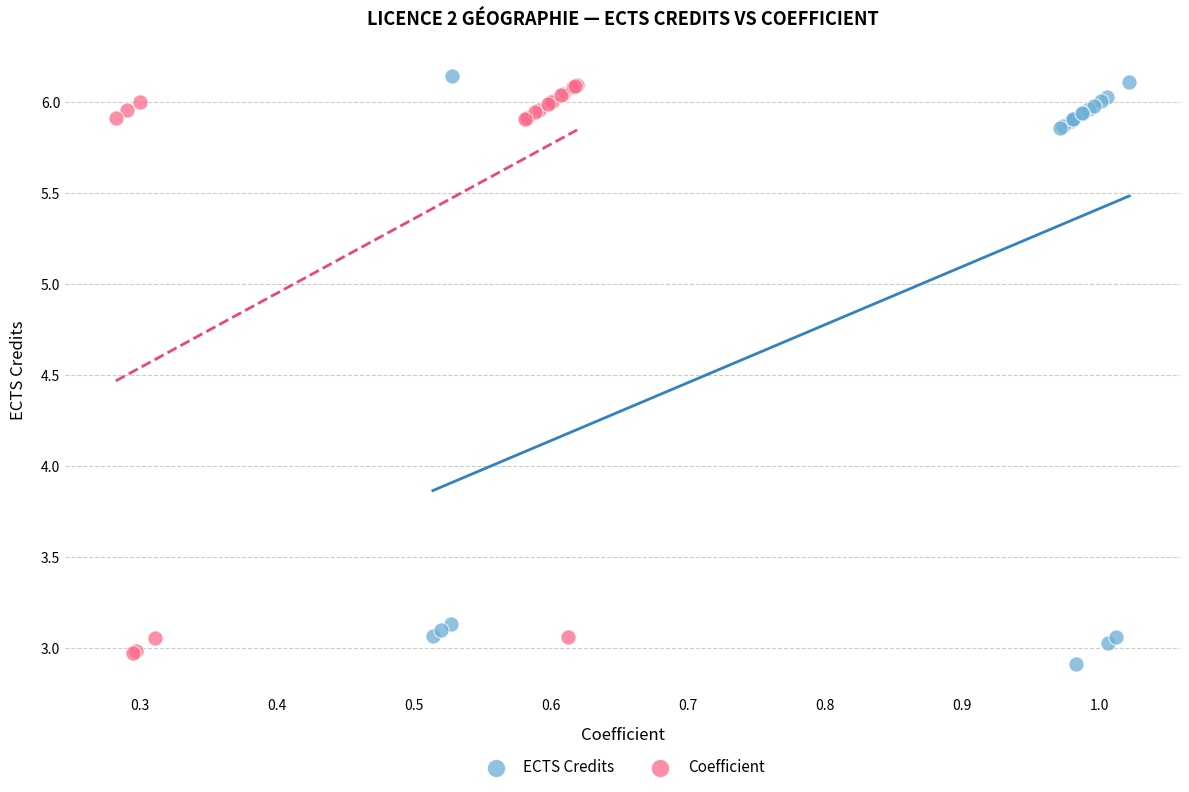

Which series contains the lowest Y value?

ECTS Credits